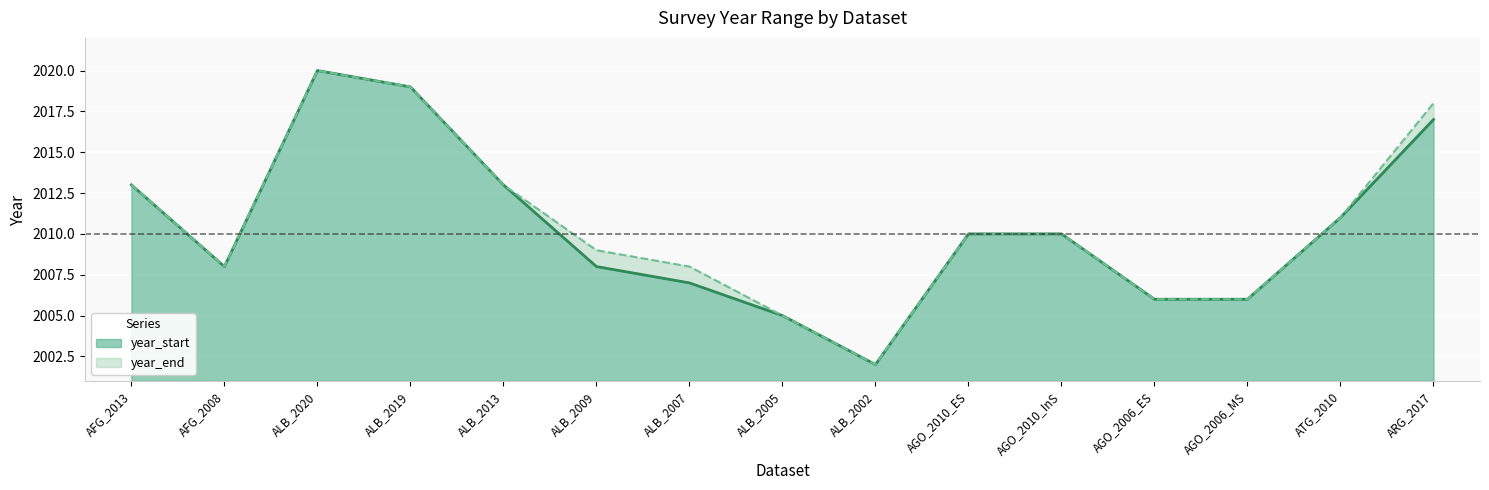

Rank the series by their average value, from lowest to highest.

year_start line, year_end line